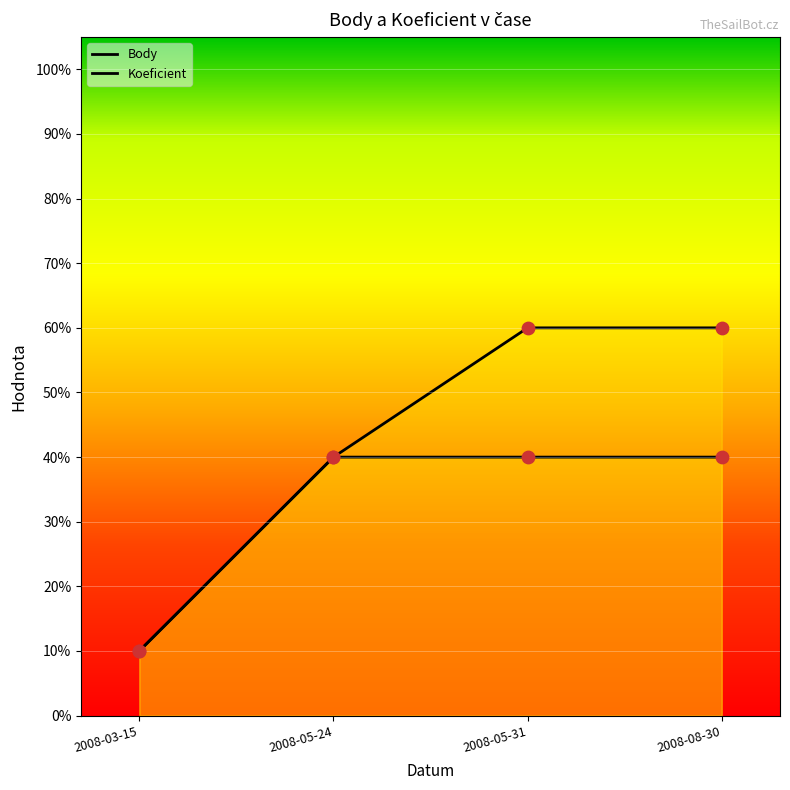

At which category is the sum across all series the highest?

2008-05-31